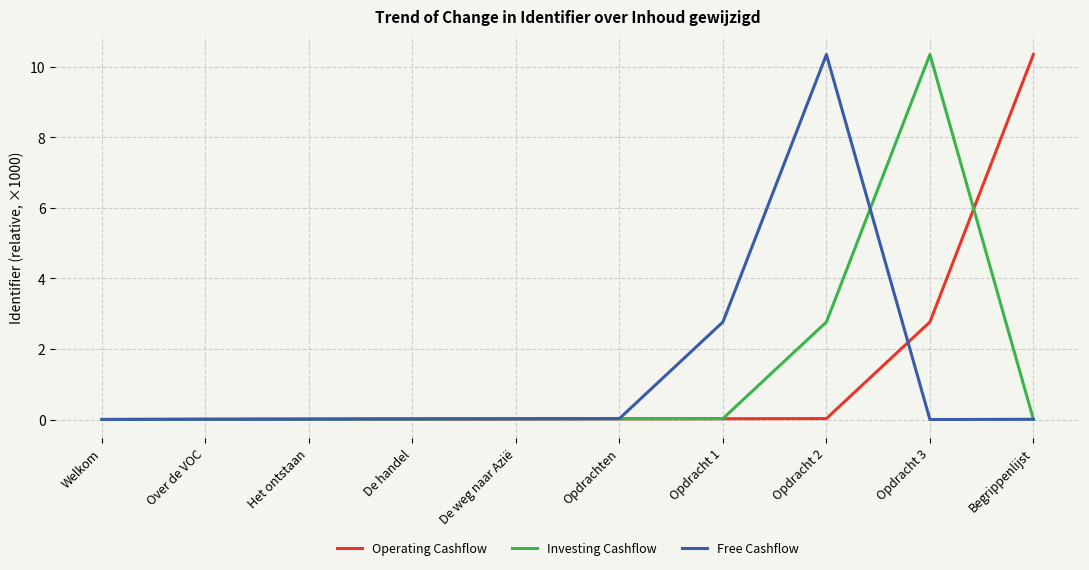

What is the maximum value for Free Cashflow?

10.4